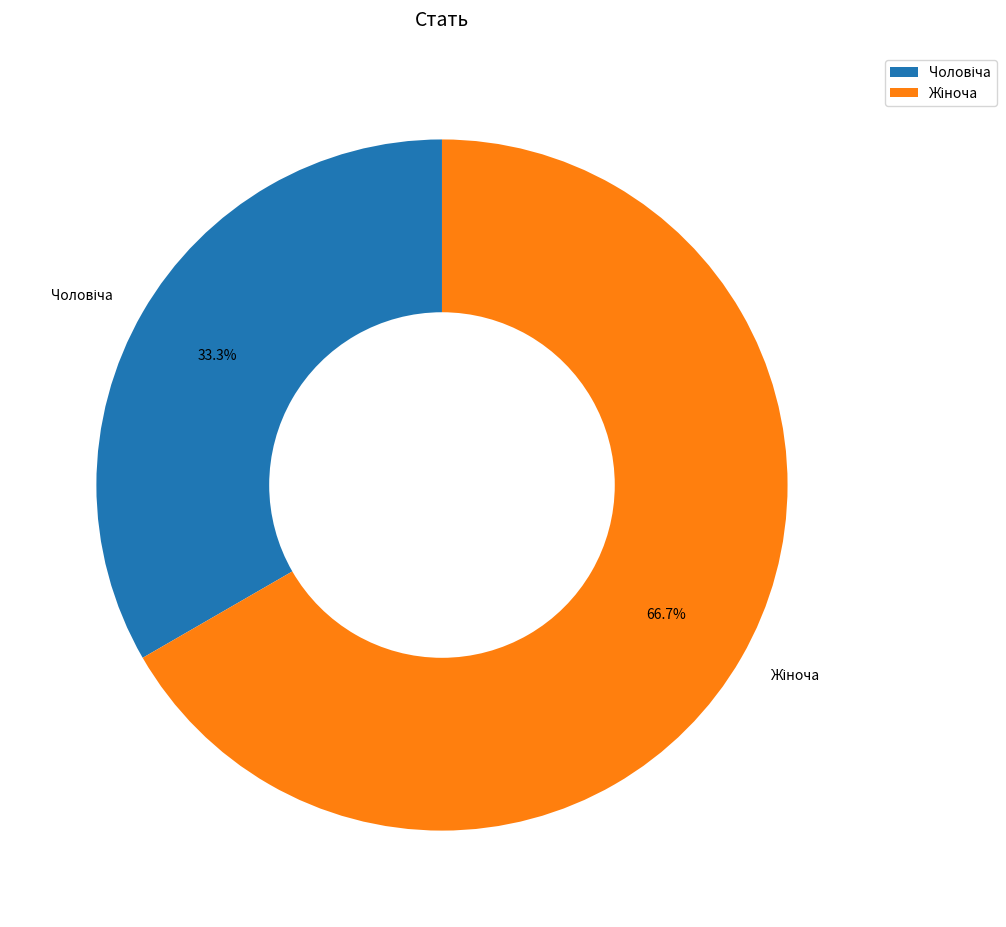

Is there any slice that represents more than half of the pie?

Yes